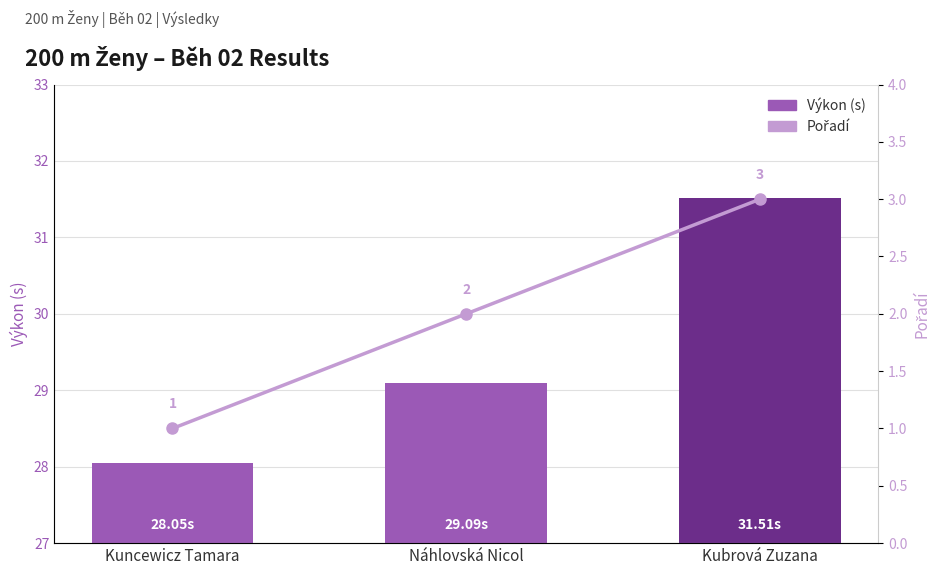

What is the sum of the Výkon (s) values at Kuncewicz Tamara and Náhlovská Nicol?

57.1